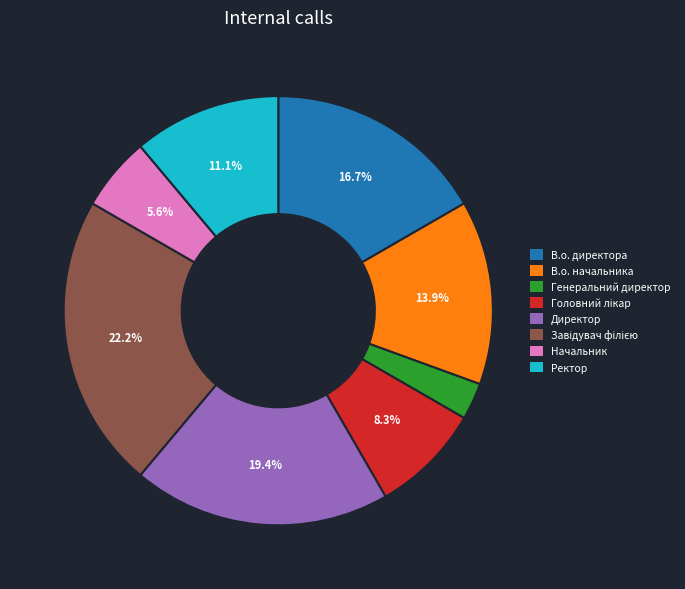

Is В.о. директора the majority of the pie?

No